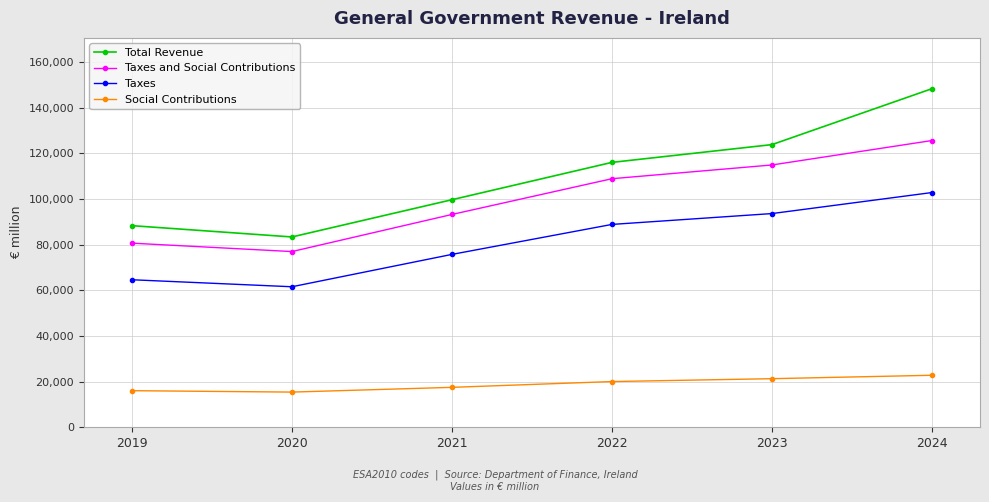

Which series changed the most between 2019 and 2024?

Total Revenue